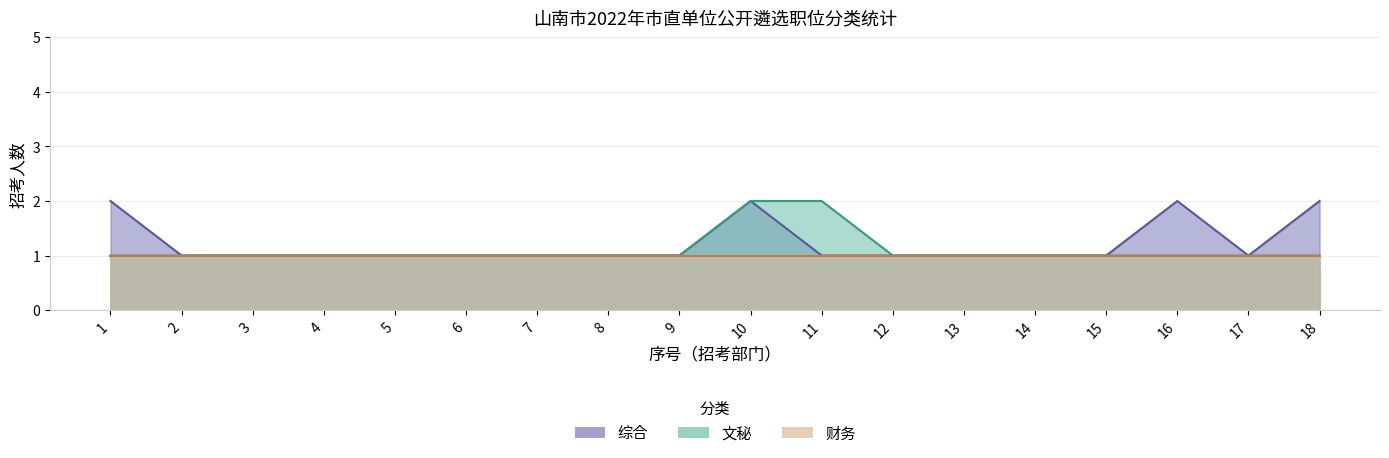

At which label is 文秘 closest to 1?

1